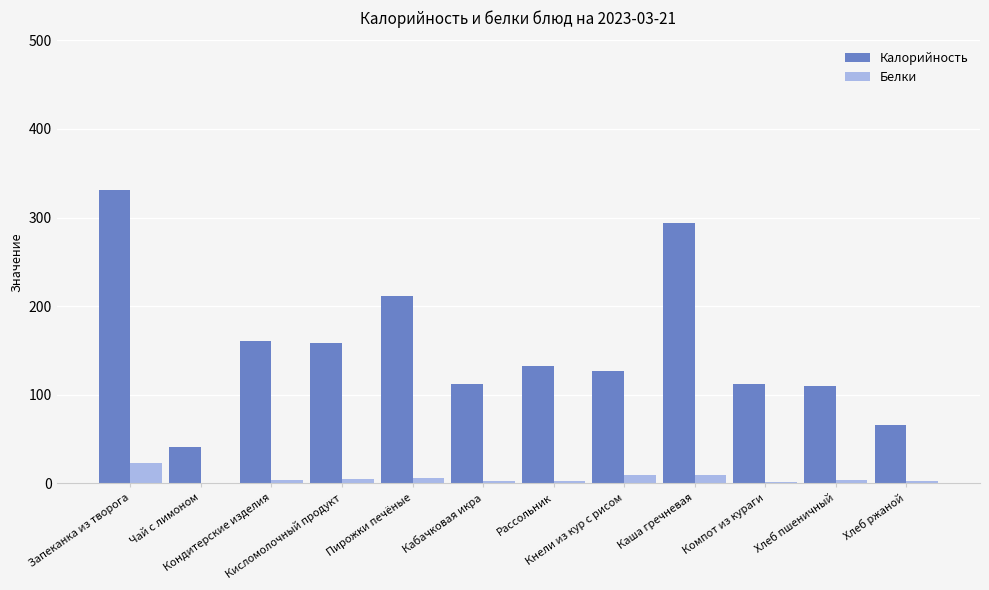

At which label is Белки closest to 11?

Каша гречневая